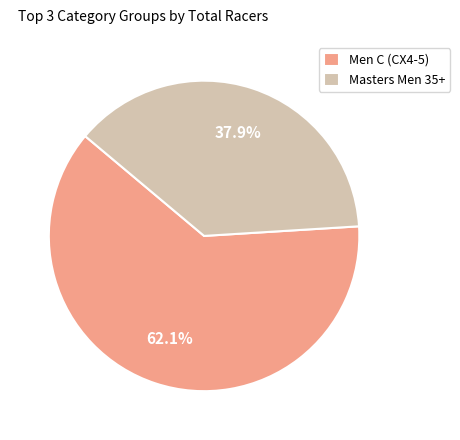

Is Masters Men 35+ the majority of the pie?

No